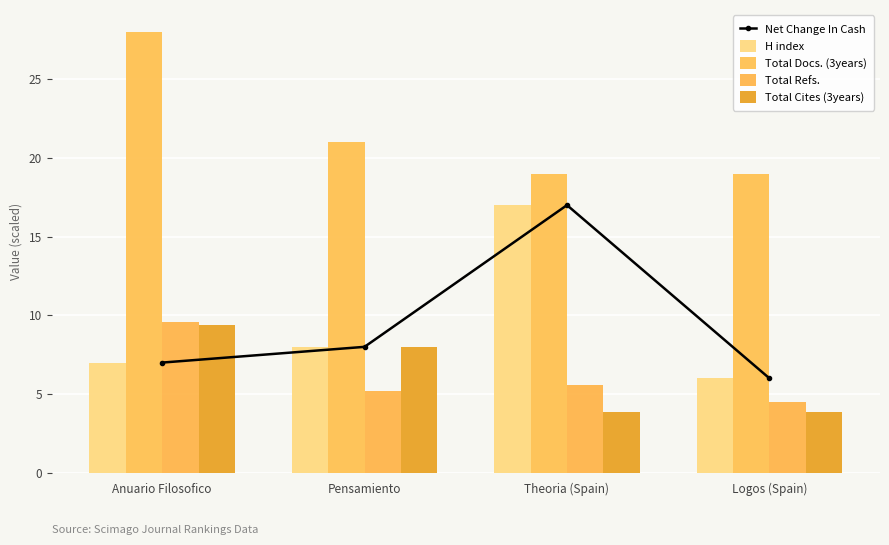

Reading left to right, extract all data points from this chart.

Net Change In Cash: 7.0	8.0	17.0	6.0
H index: 7.0	8.0	17.0	6.0
Total Docs. (3years): 28.0	21.0	19.0	19.0
Total Refs.: 9.6	5.2	5.6	4.5
Total Cites (3years): 9.4	8.0	3.9	3.9